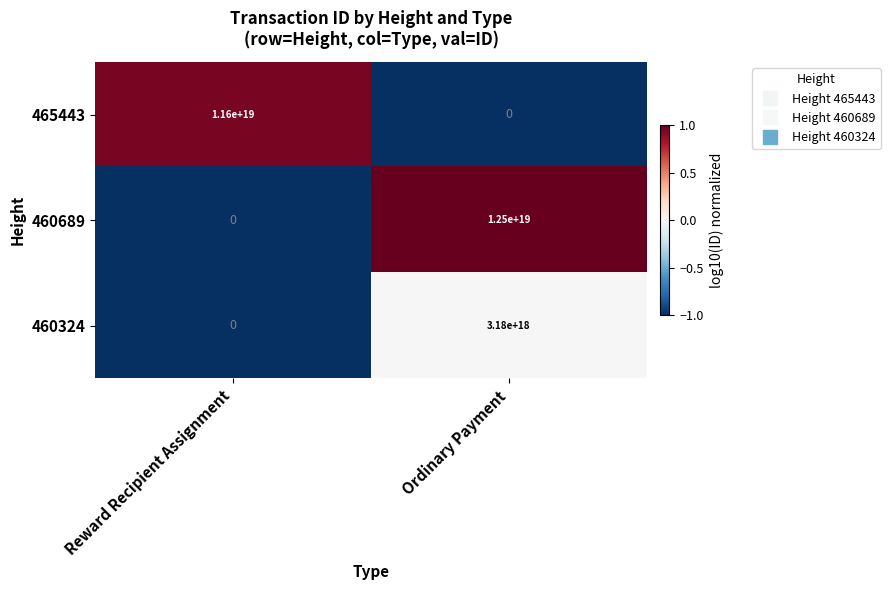

Which category has the highest value across all series?

Ordinary Payment